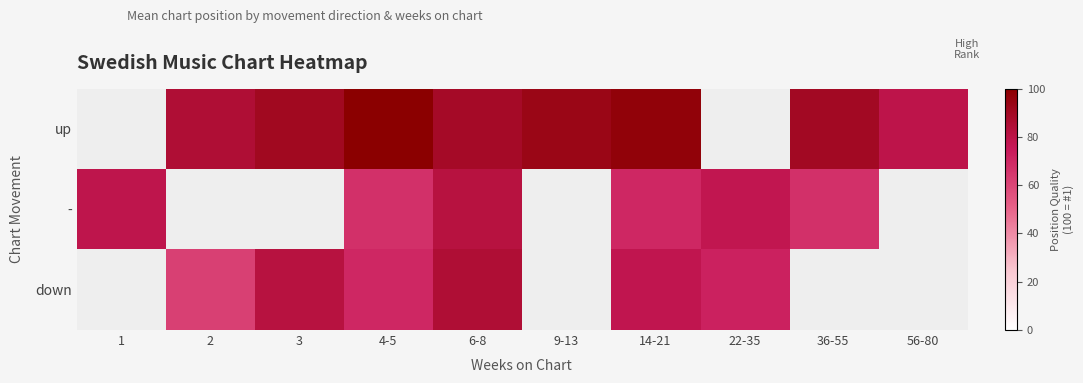

At which label does - reach its minimum?

4-5